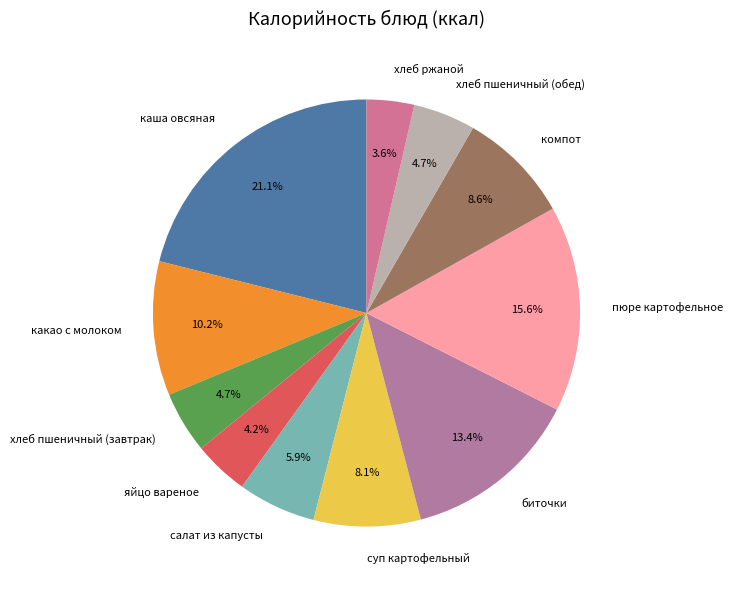

What is the largest slice in the pie chart?

каша овсяная